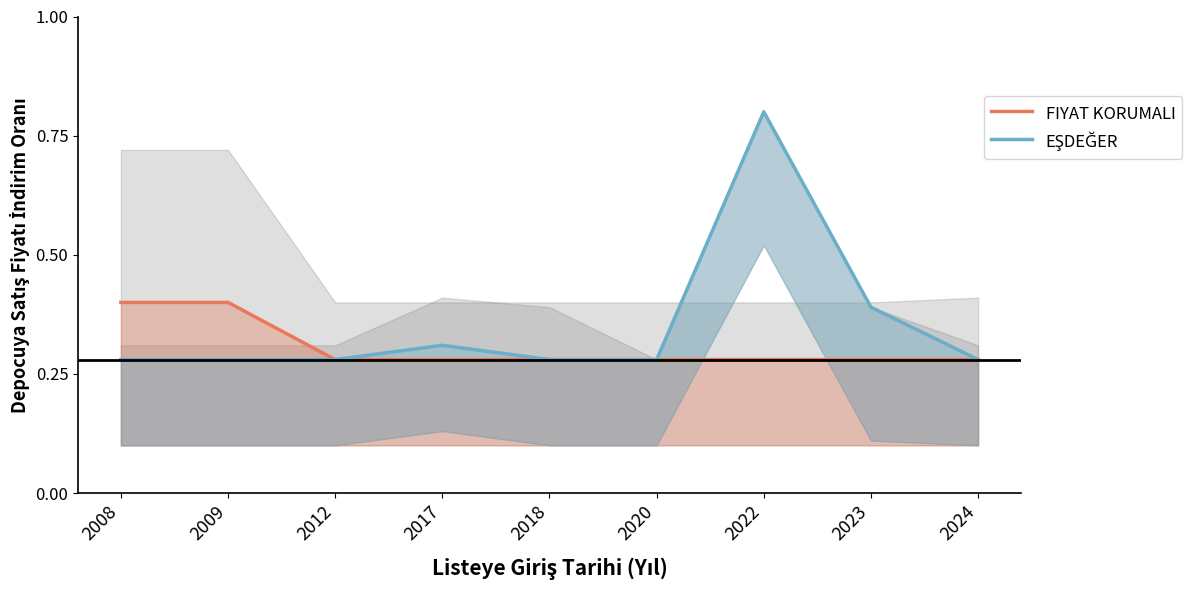

Is it true that EŞDEĞER equals 0.5 at 2023?

False